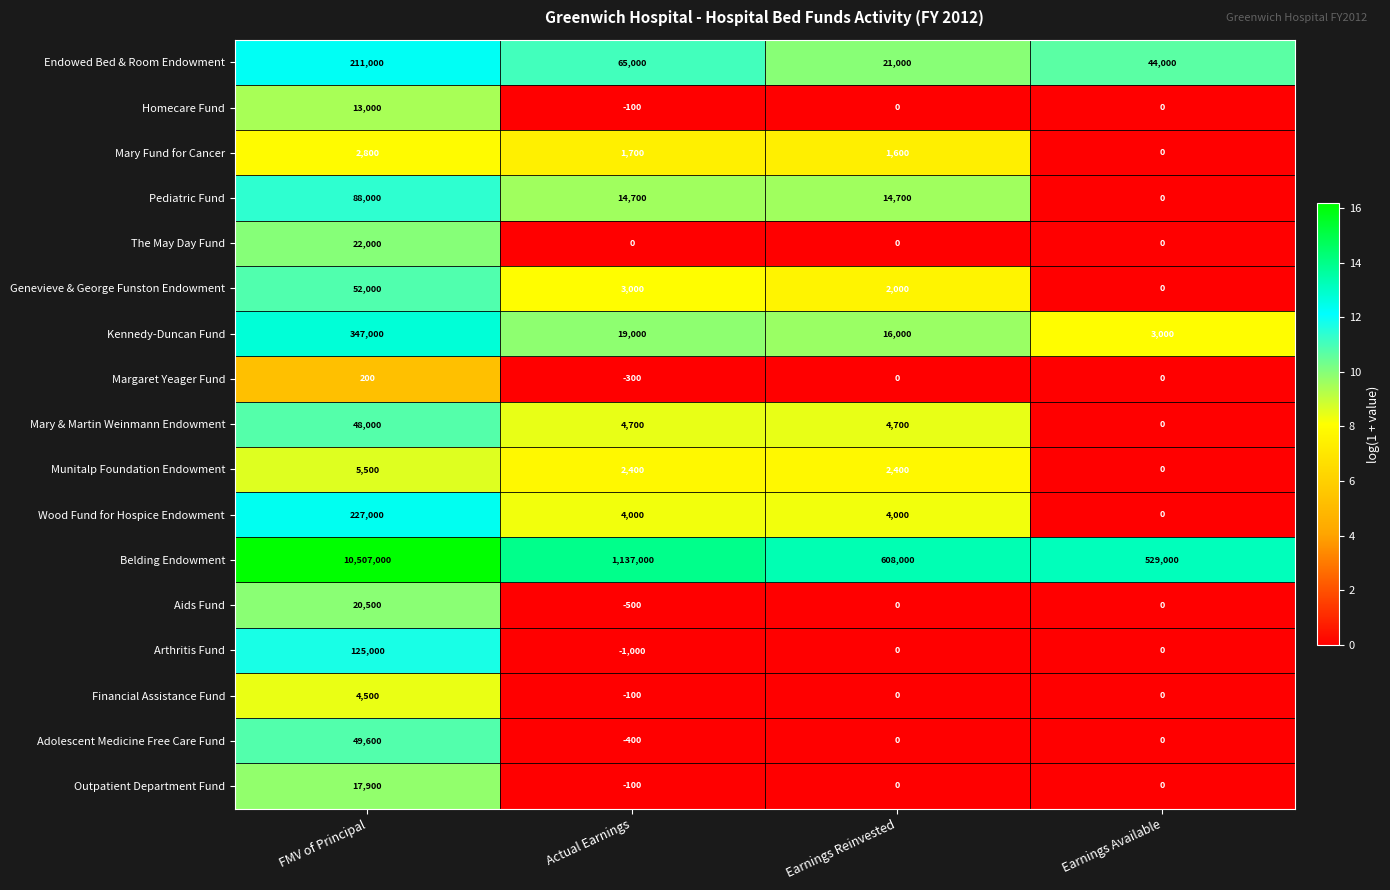

At which label does Outpatient Department Fund first exceed 0?

FMV of Principal